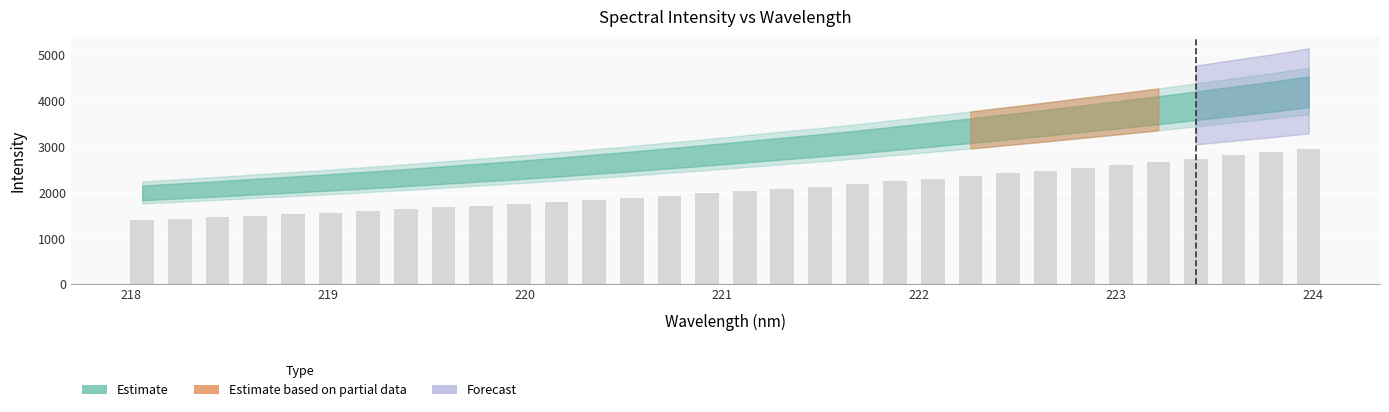

What is the difference between the second highest and second lowest values?

1439.8